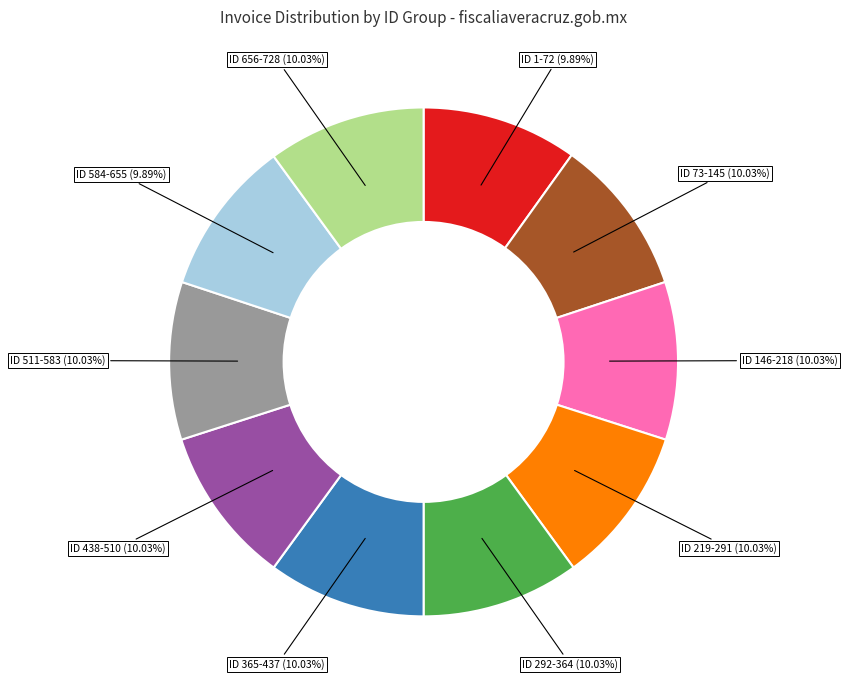

Is there any slice that represents more than half of the pie?

No